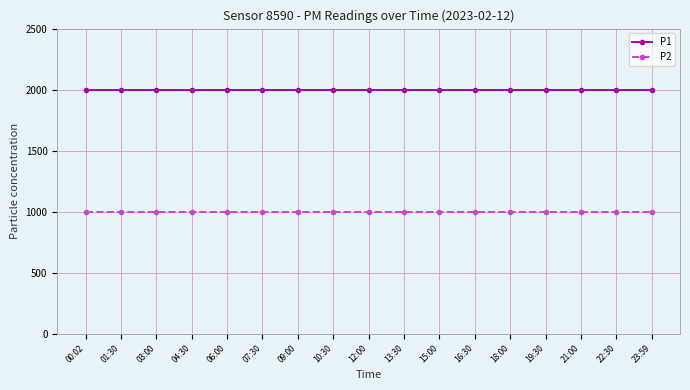

Is it true that P1 equals 2812.7 at 03:00?

False